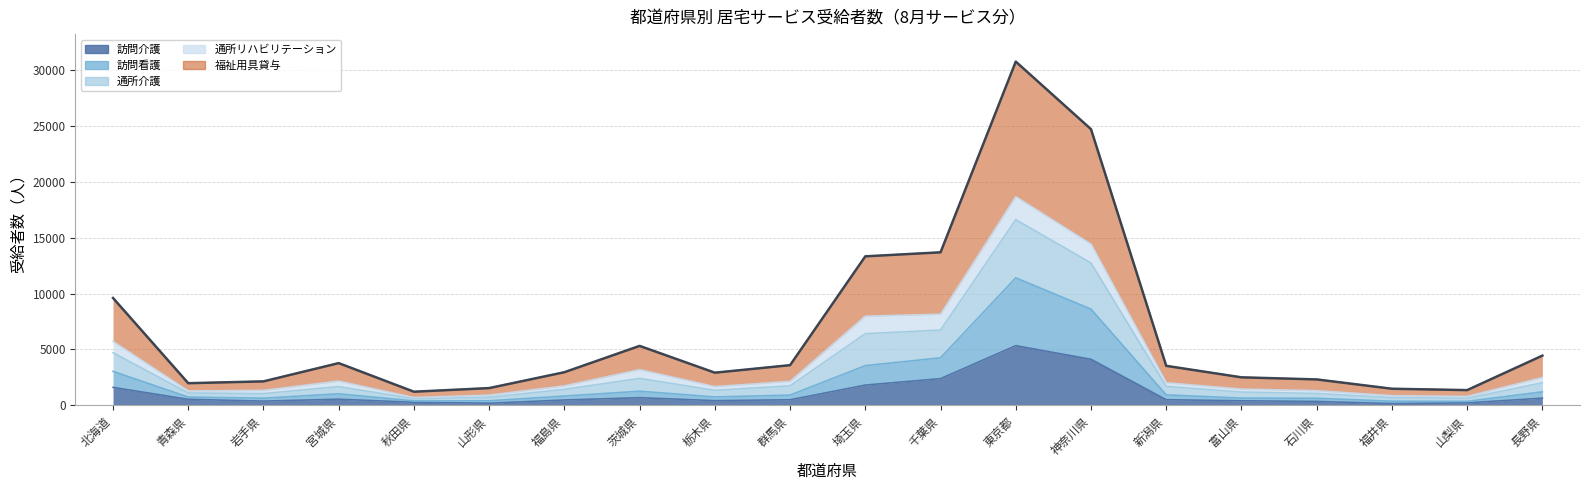

In 福祉用具貸与, how many points are lower than both neighbors (excluding endpoints)?

4